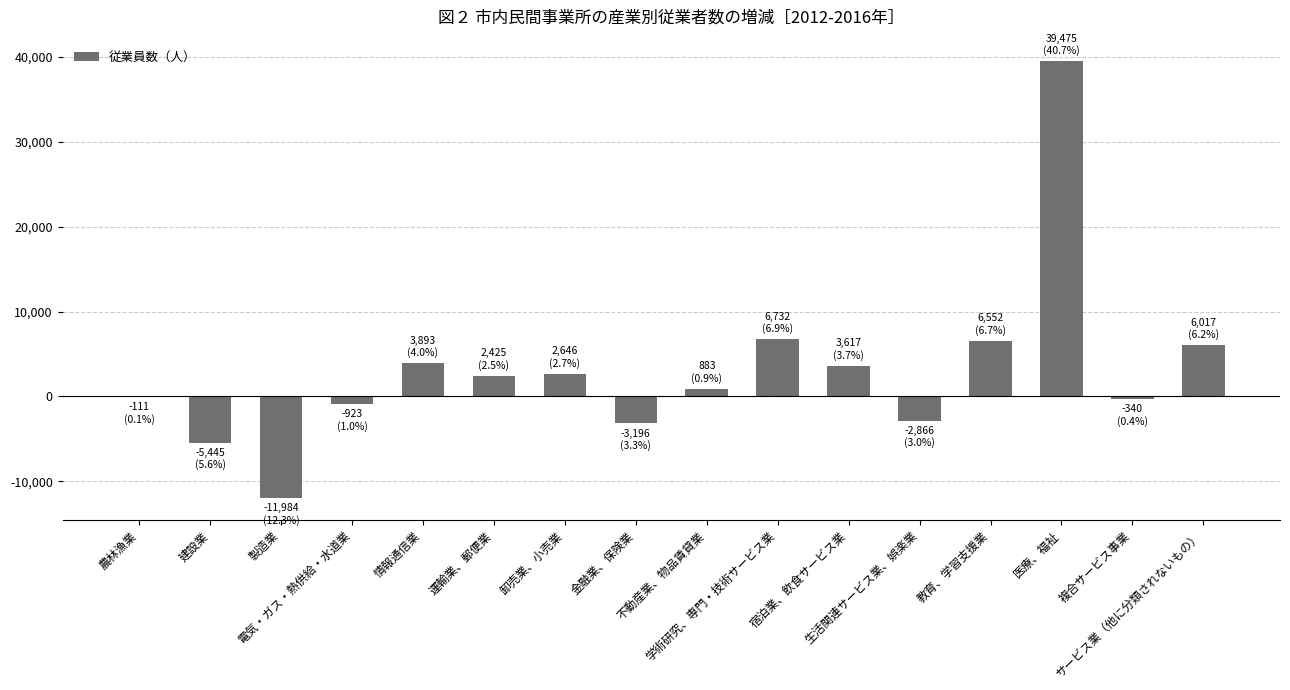

At which label does the data first exceed 2425?

情報通信業